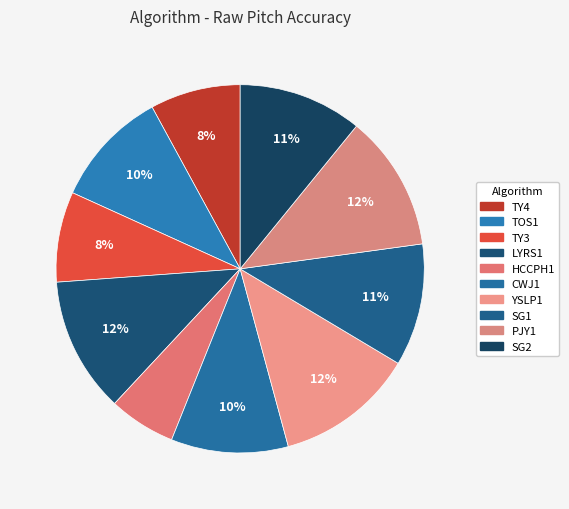

How many slices are in this pie chart?

10